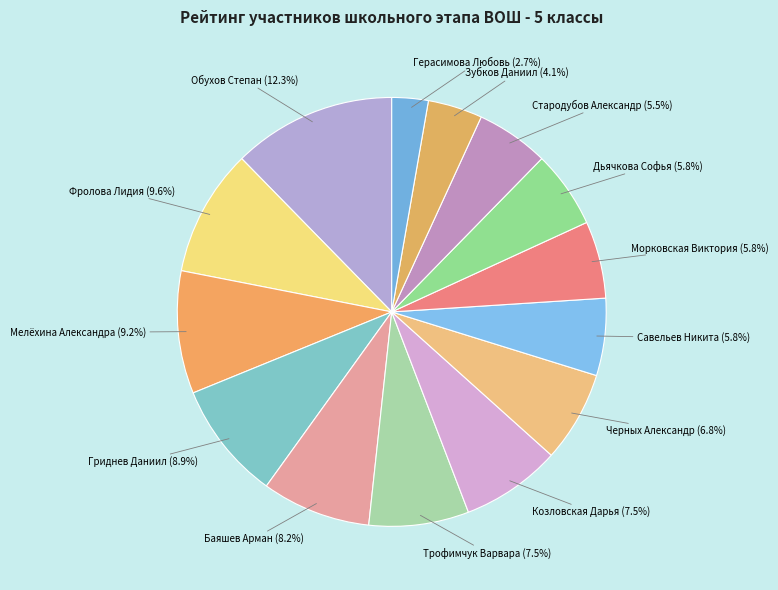

Do Морковская Виктория and Гриднев Даниил together represent more than half of the pie?

No